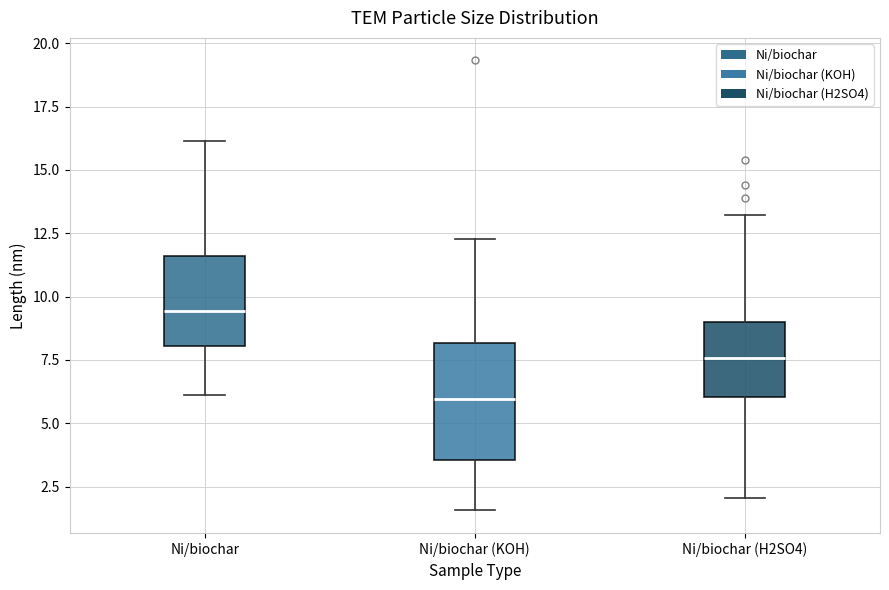

Which box has the lowest median line?

Ni/biochar (KOH)